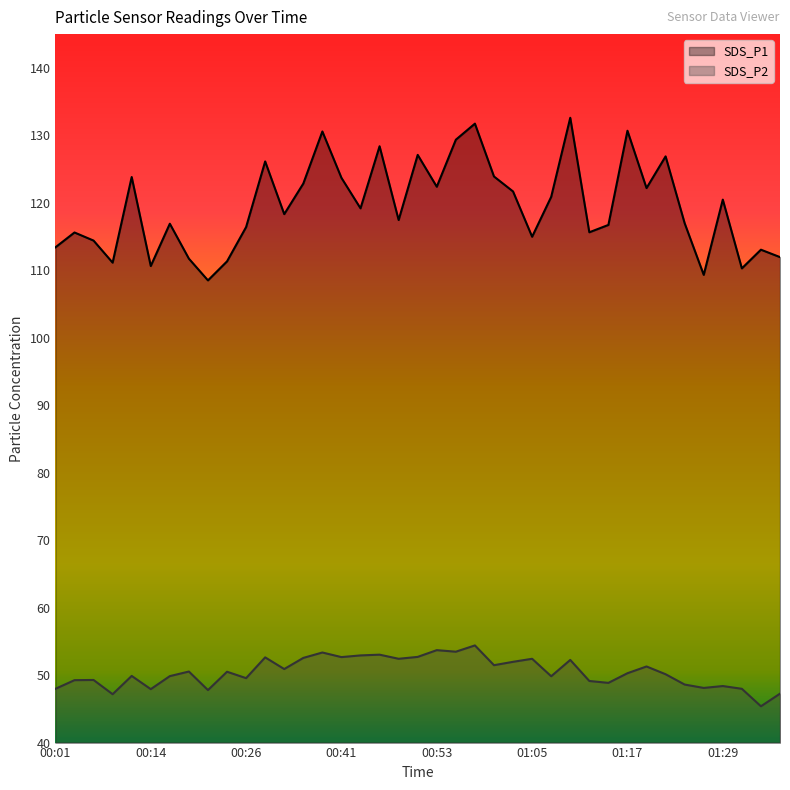

In SDS_P1, how many points are higher than both neighbors (excluding endpoints)?

13